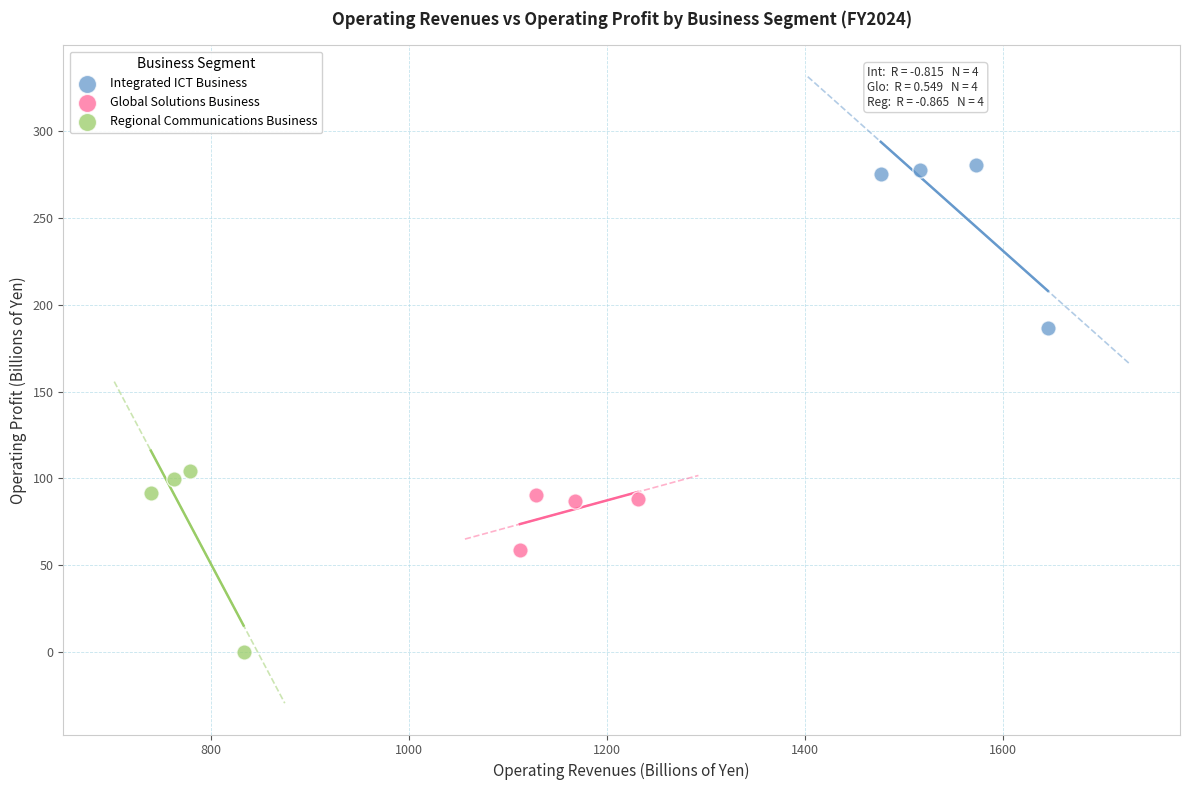

What are all the series names shown in the legend?

Integrated ICT Business, Global Solutions Business, Regional Communications Business